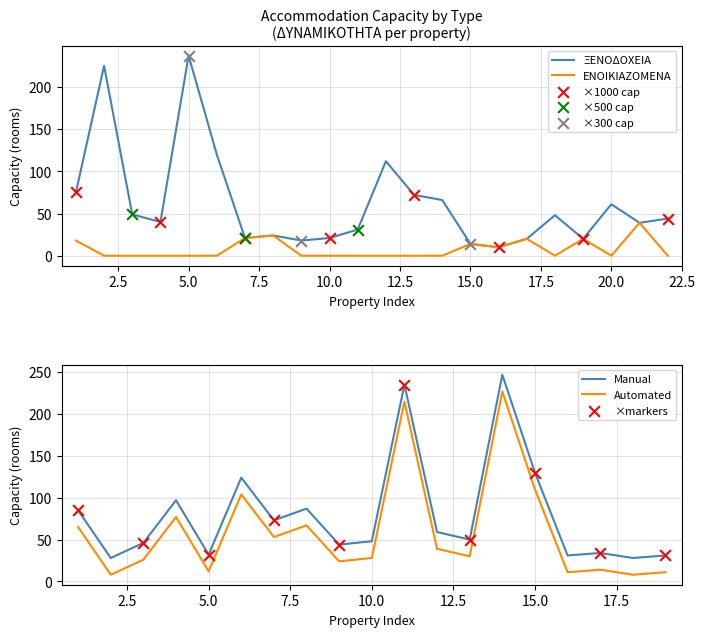

At how many categories does at least one series exceed 74?

5